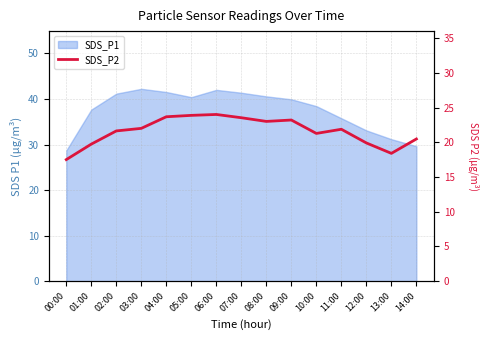

Reading left to right, what are all the values shown in this chart?

00:00=17.5	01:00=19.7	02:00=21.6	03:00=22.0	04:00=23.7	05:00=23.9	06:00=24.0	07:00=23.5	08:00=23.0	09:00=23.2	10:00=21.3	11:00=21.9	12:00=19.9	13:00=18.4	14:00=20.5